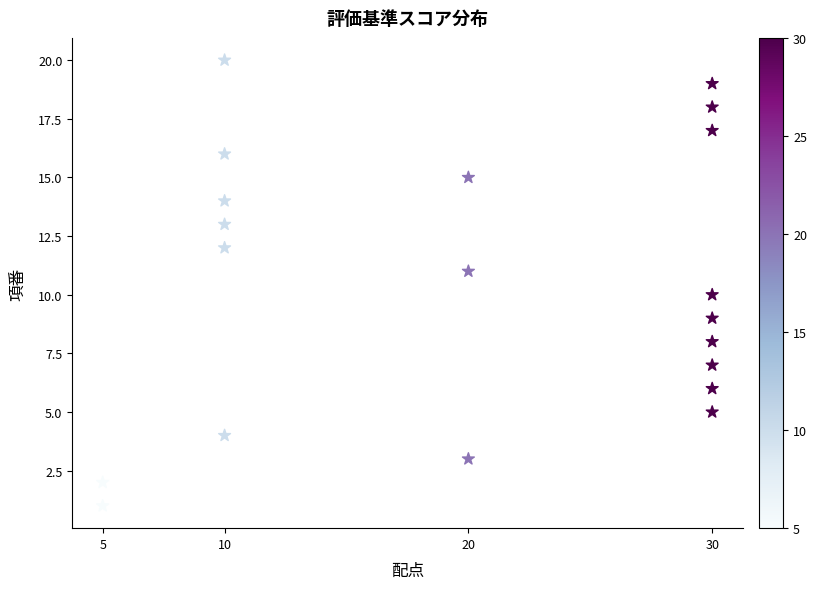

What is the range of Y values (max minus min)?

19